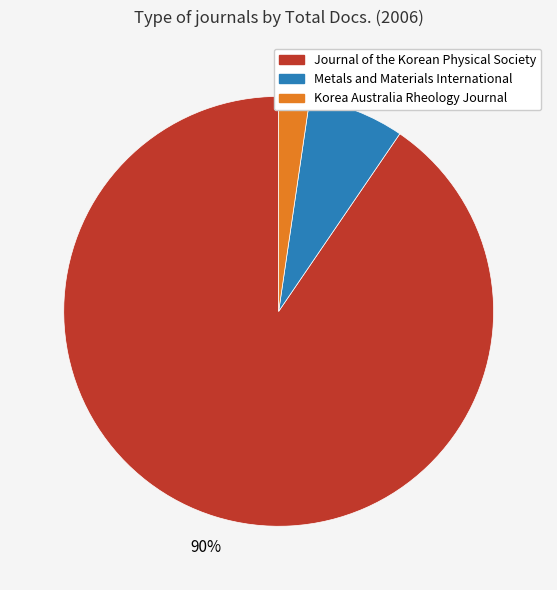

What percentage is the Korea Australia Rheology Journal slice, to the nearest percent?

2%